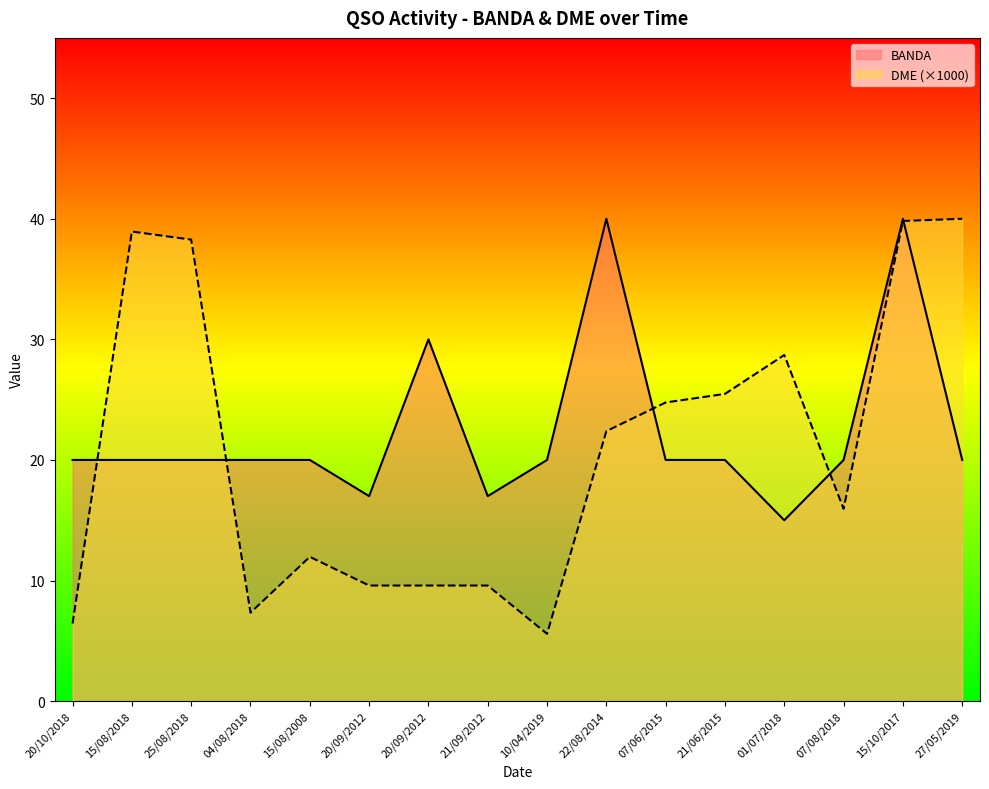

What is the spread (max minus min) of values at 15/08/2008?

8.0